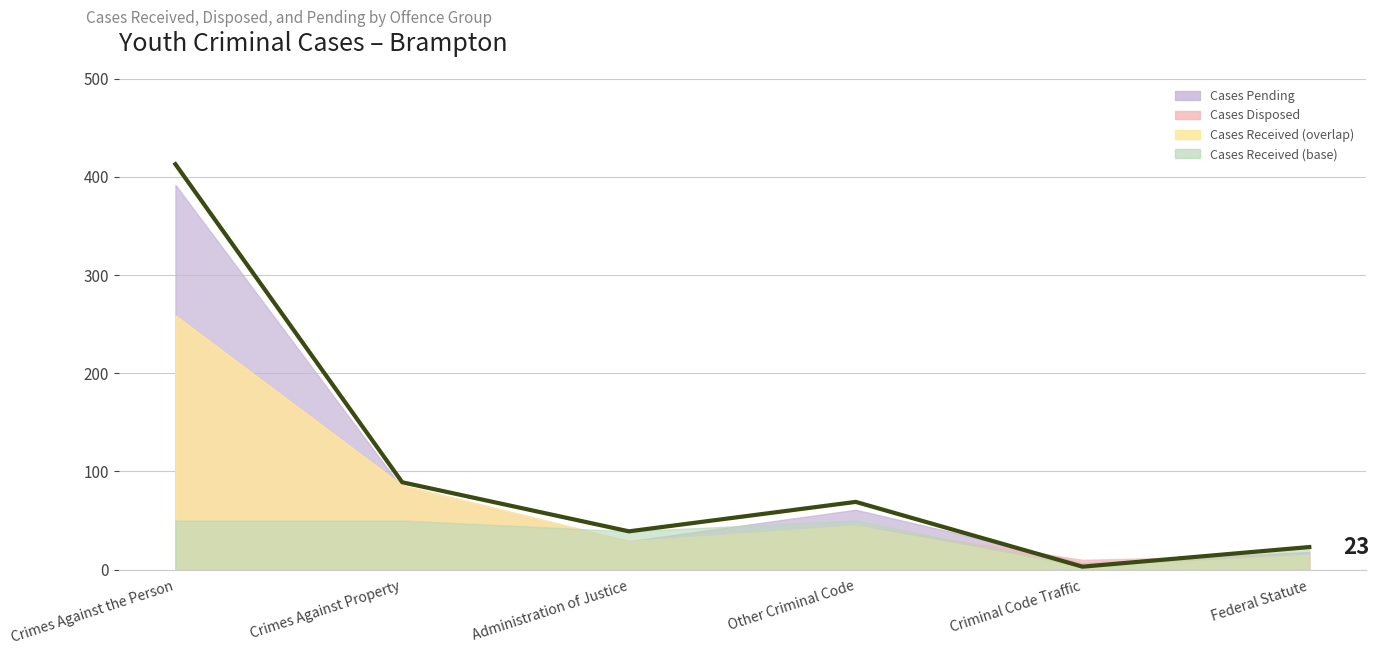

What is the difference between the values at Crimes Against Property and Administration of Justice?

50